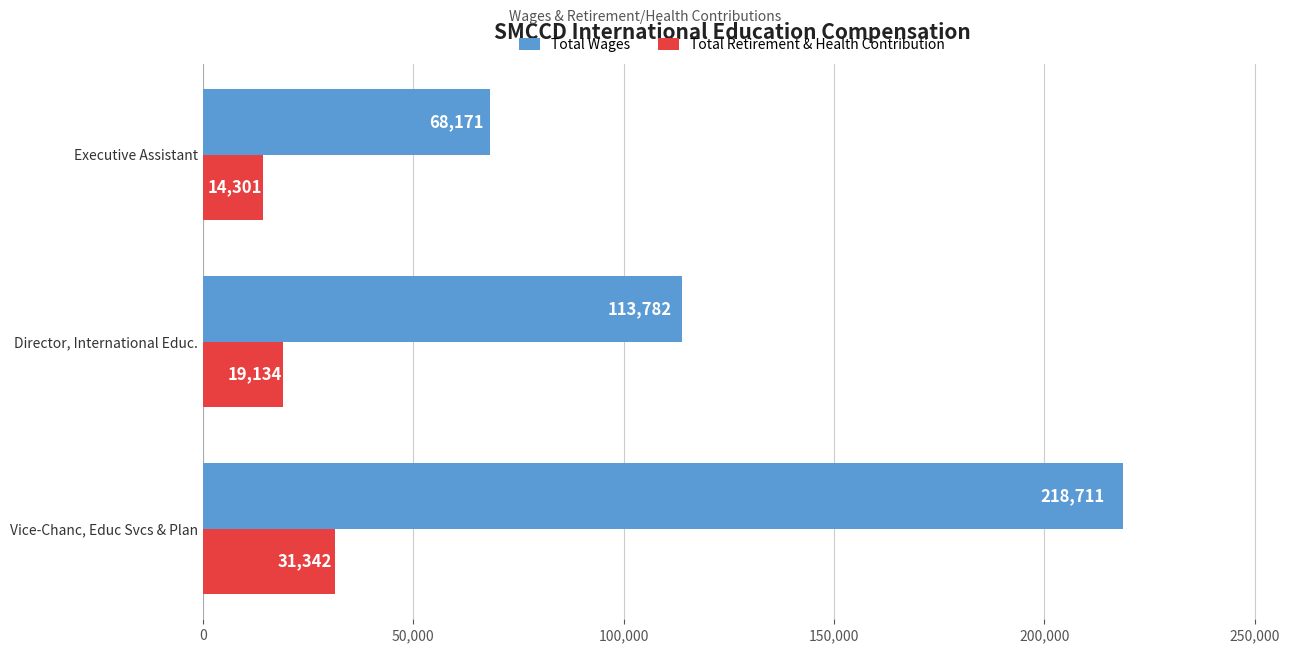

What value does the Total Wages series have at Director, International Educ.?

113782